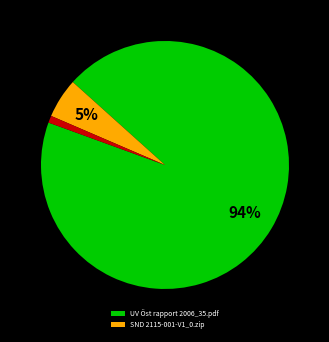

To the nearest percent, what is the difference between the largest and smallest slice percentages?

93%